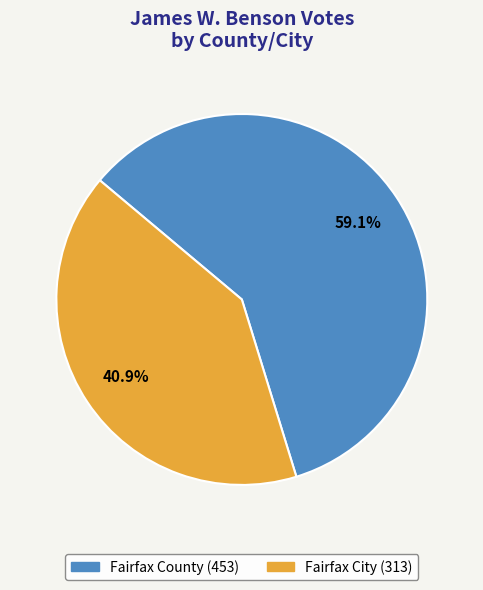

Does Fairfax City account for over 50% of the chart?

No